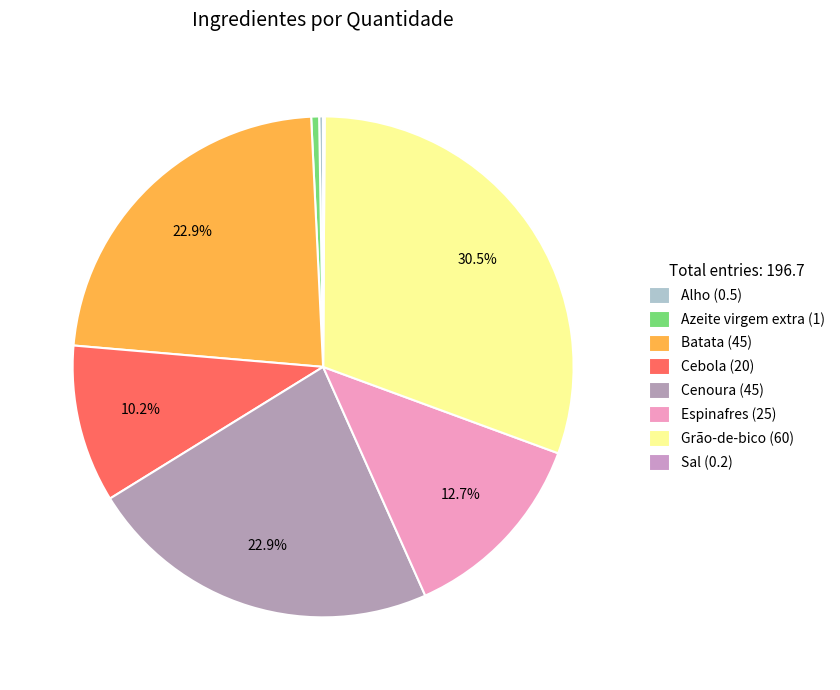

Between Grão-de-bico and Cenoura, which is larger?

Grão-de-bico